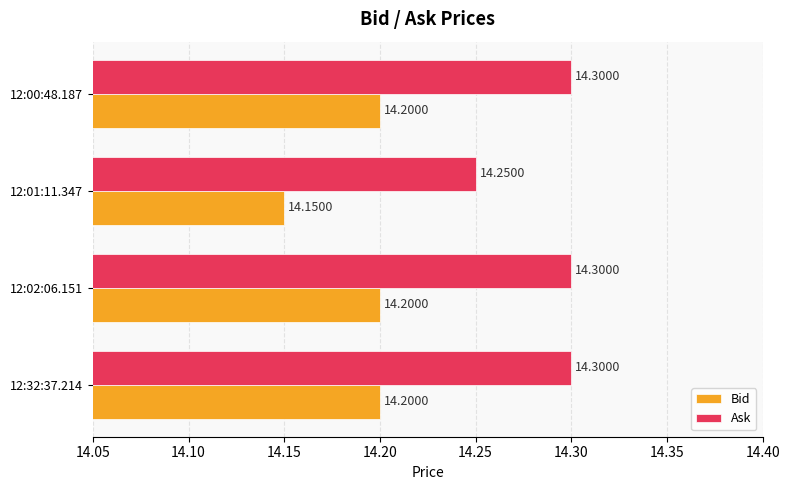

Rank the series by their maximum value, from highest to lowest.

Ask, Bid